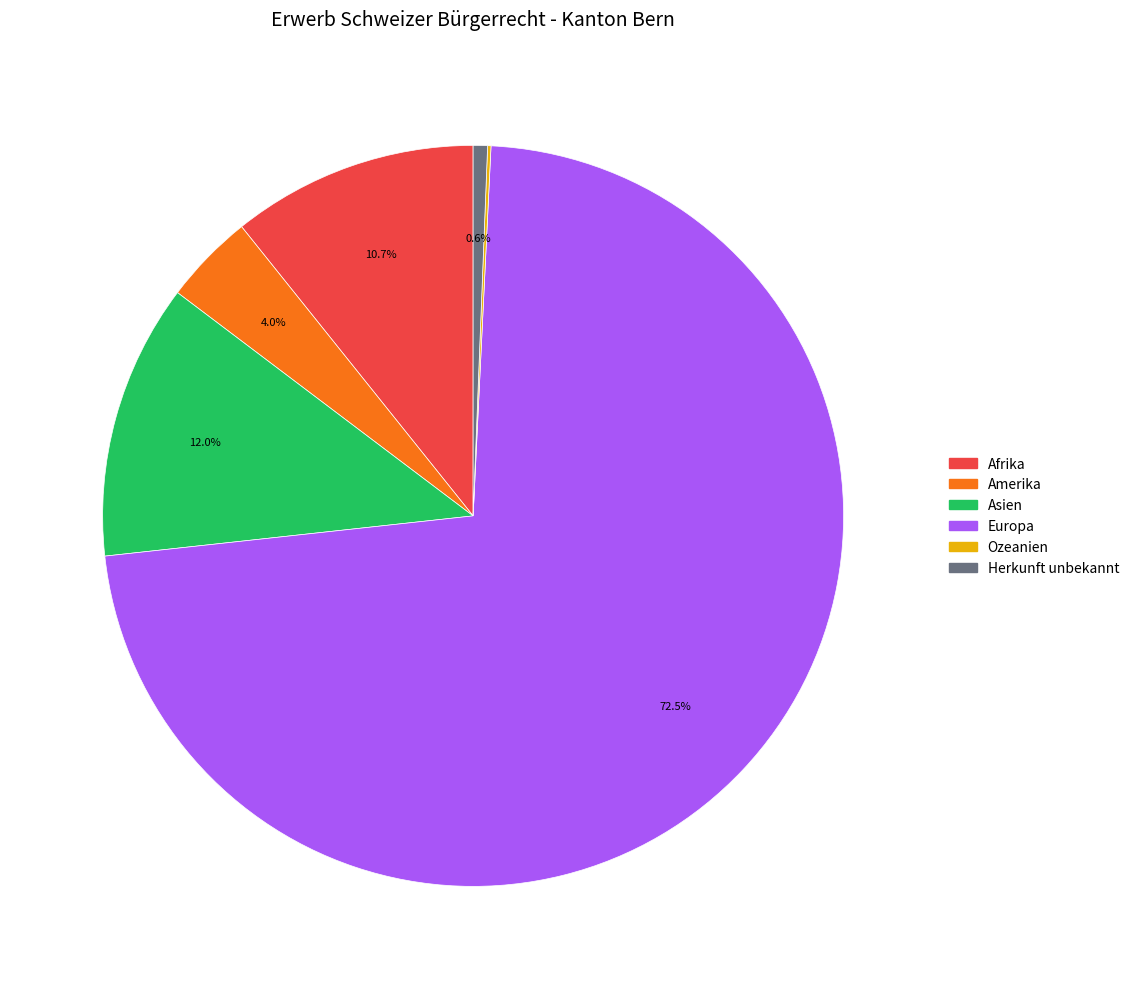

Is there a majority slice in this chart?

Yes